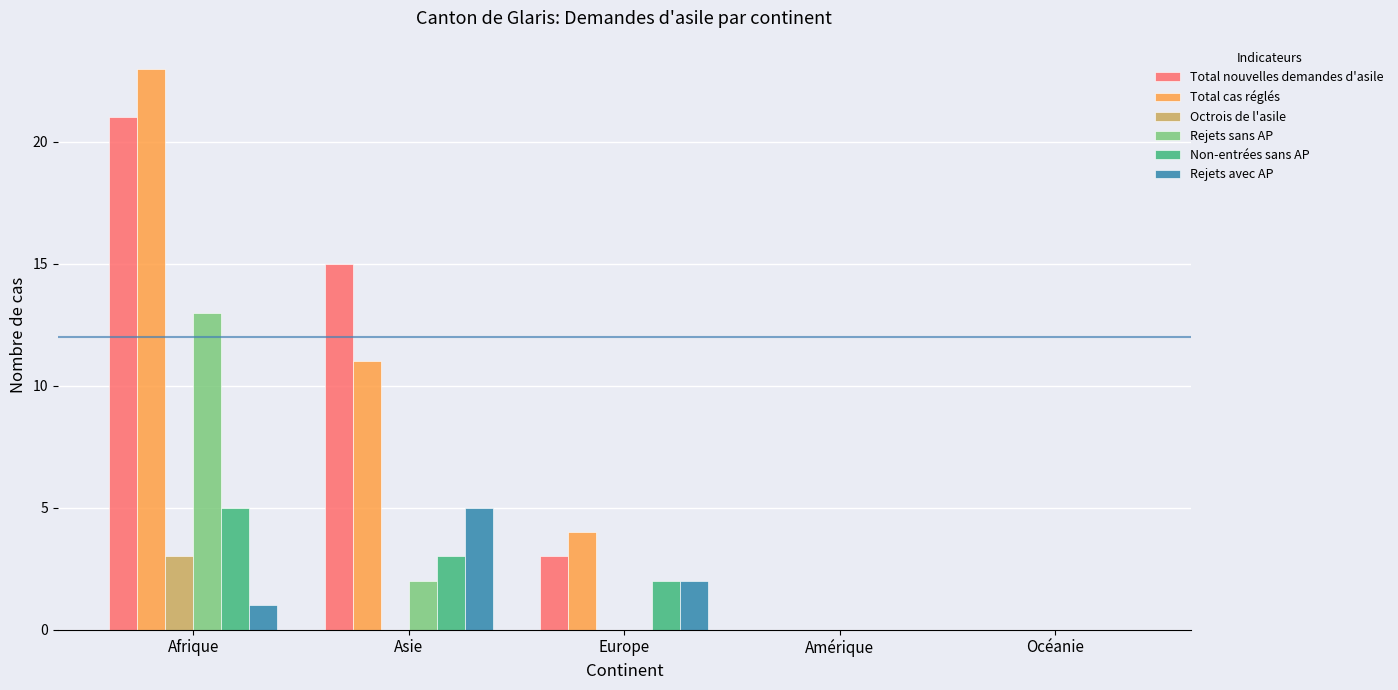

True or false: Octrois de l'asile has a value of 0 at Europe.

True